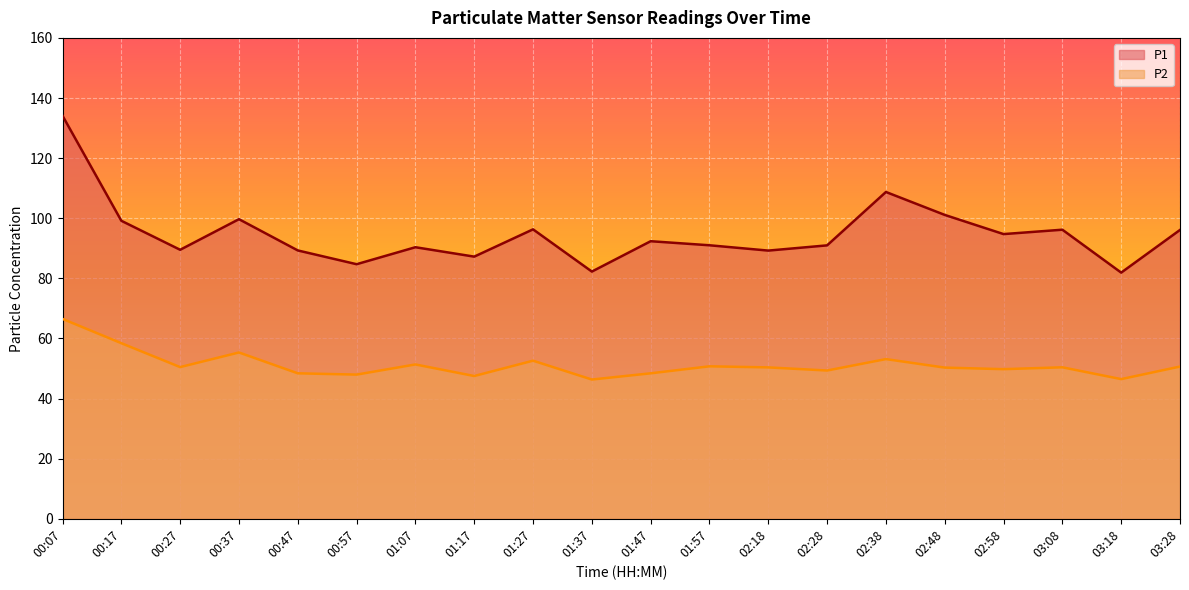

At which label is P2 closest to 56?

00:37